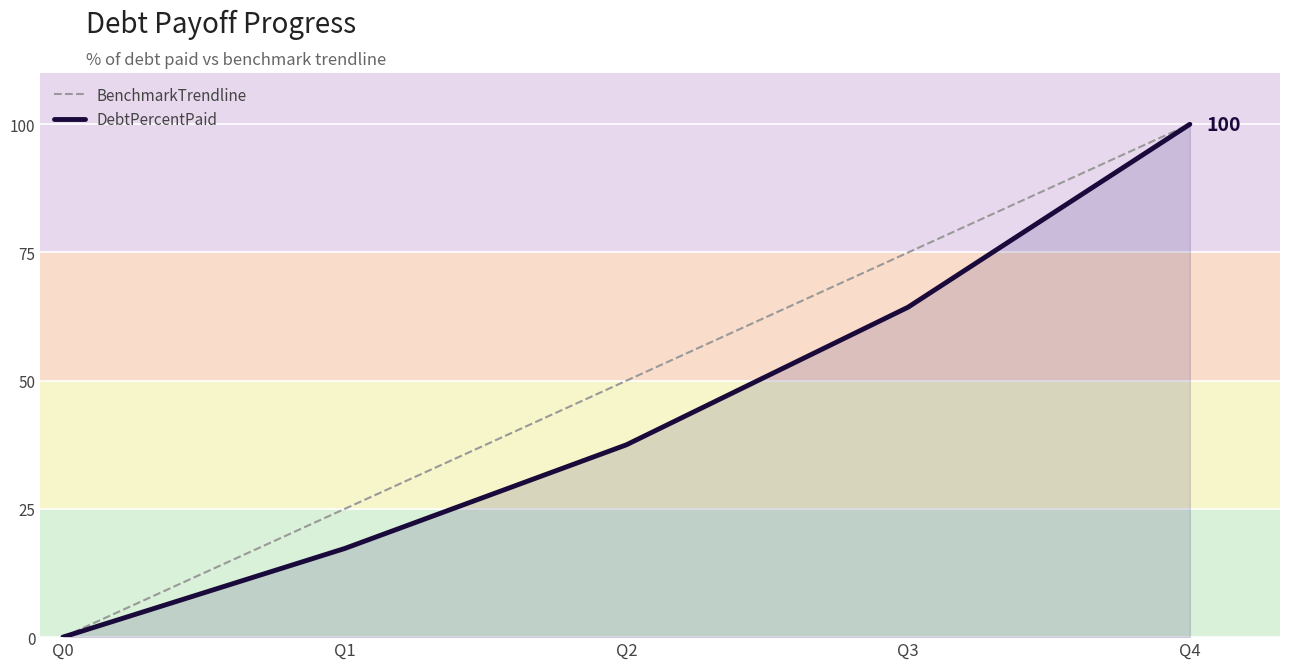

At how many categories does at least one series exceed 63?

2